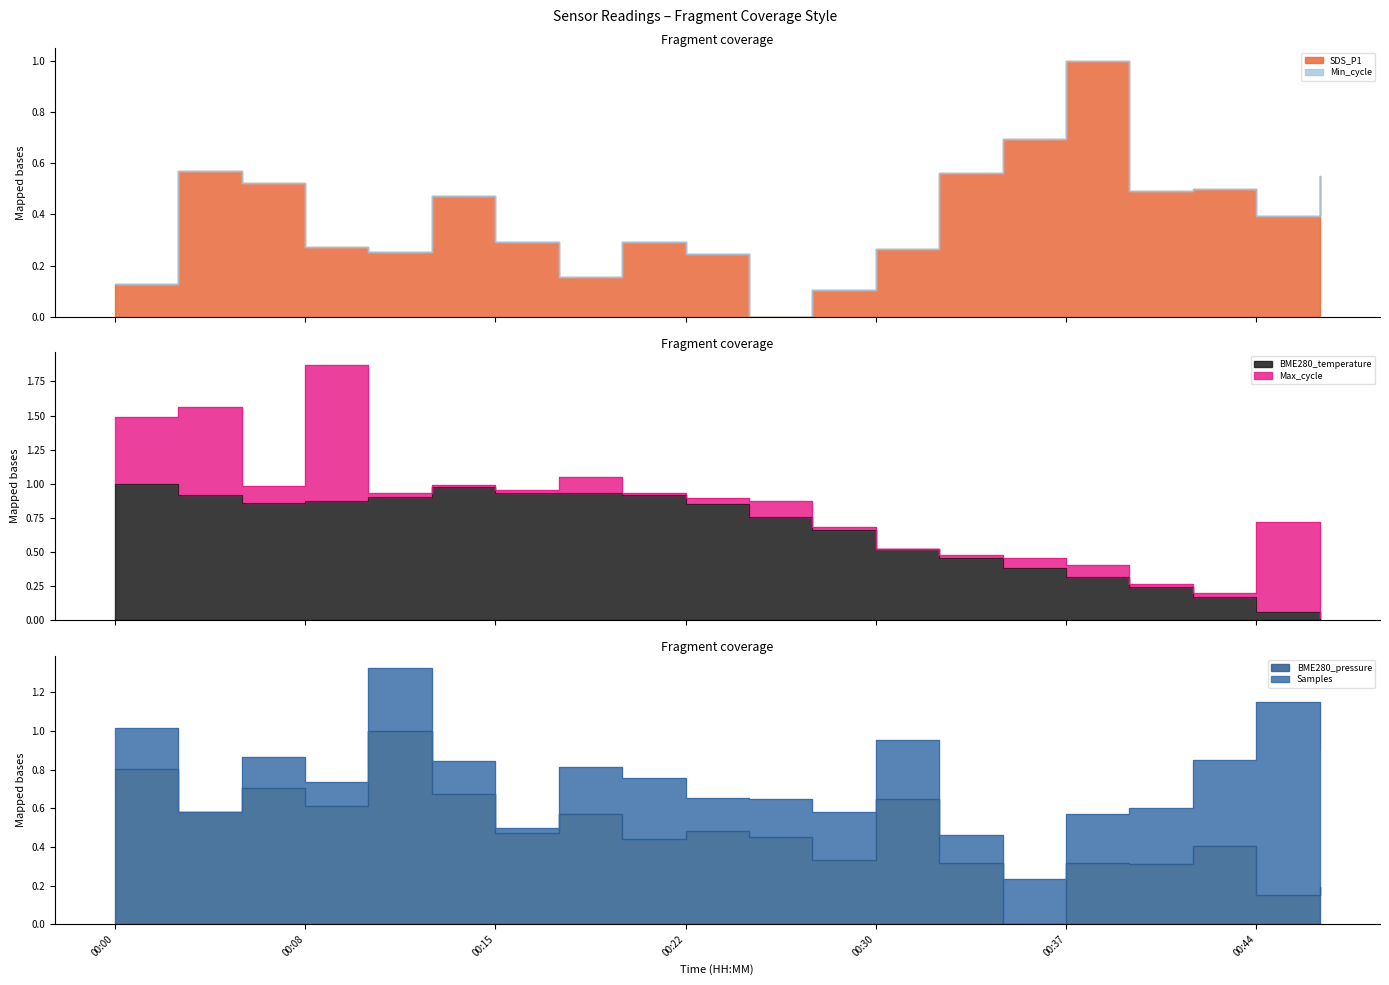

How many intersections are there between BME280_temperature and BME280_pressure?

5